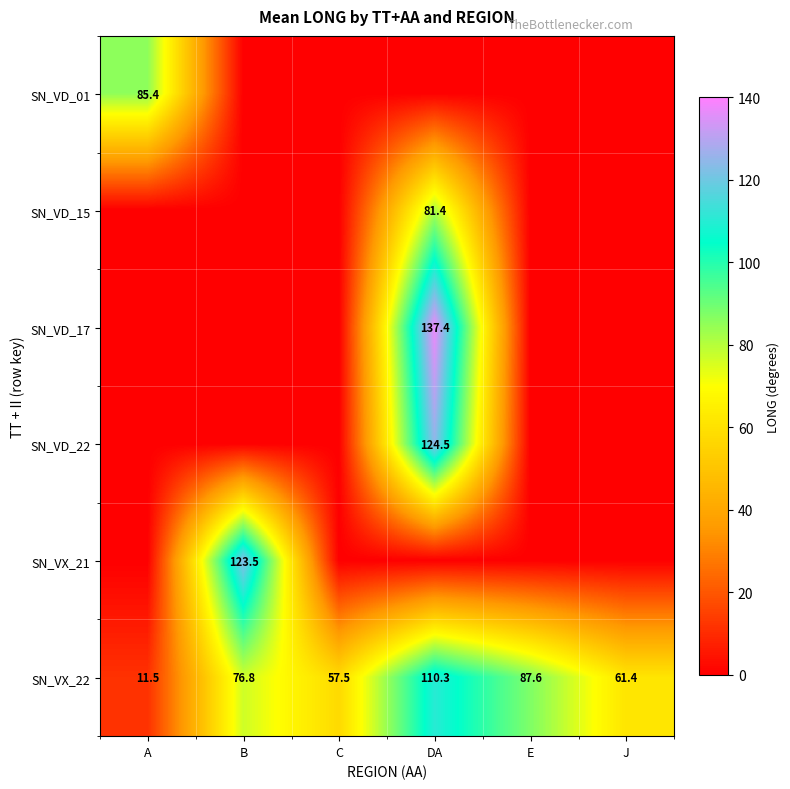

Which category has the highest value in the SN_VX_22 series?

DA